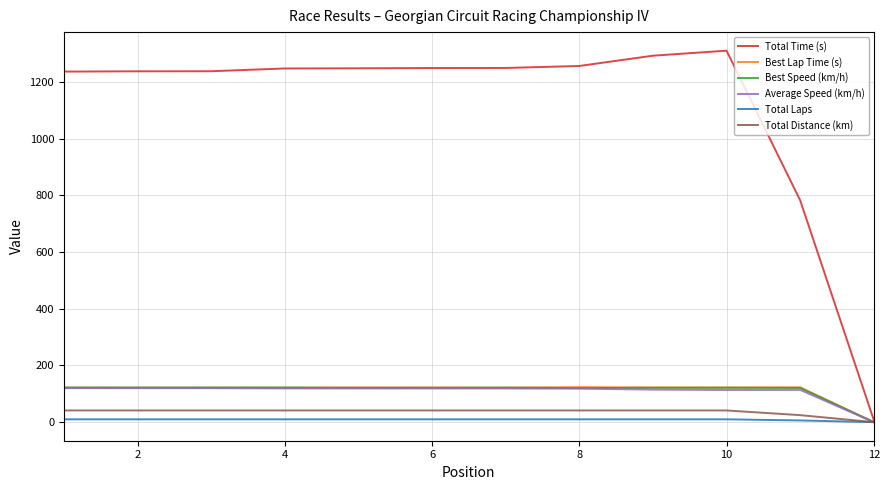

At how many categories does at least one series exceed 571?

11